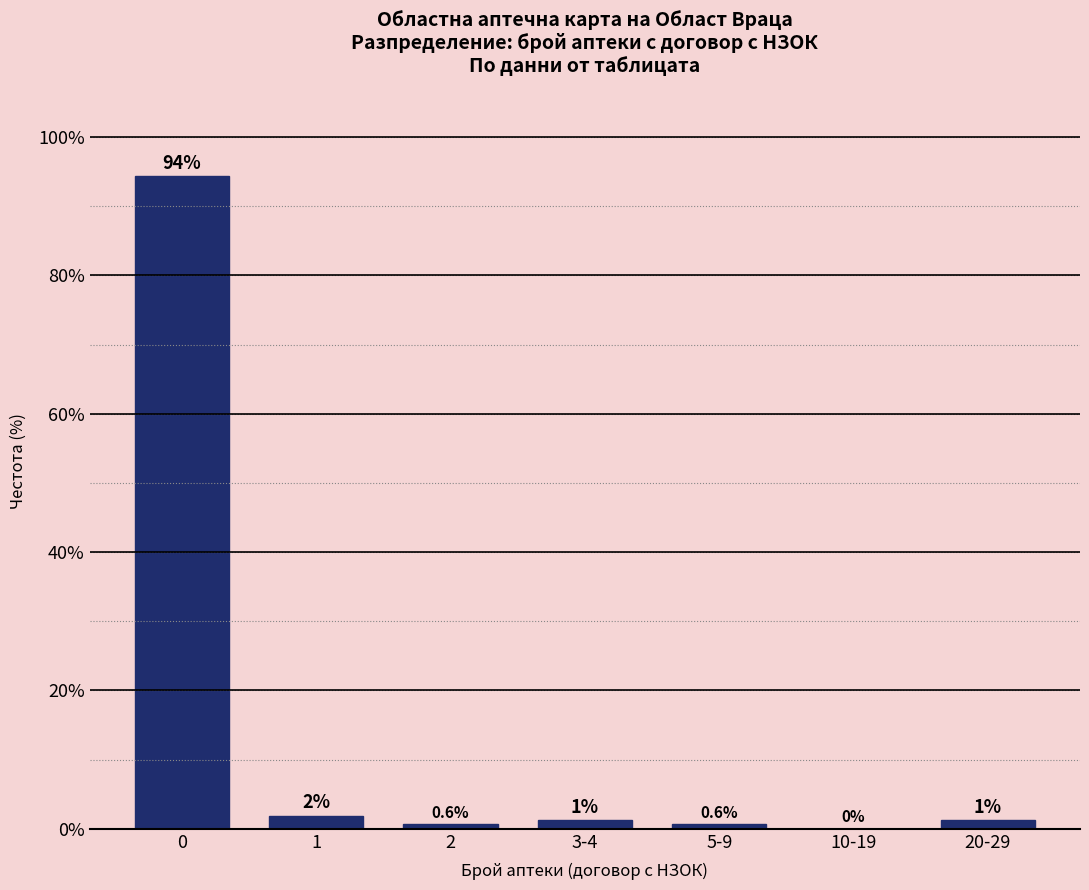

Read the value at 5-9.

0.6